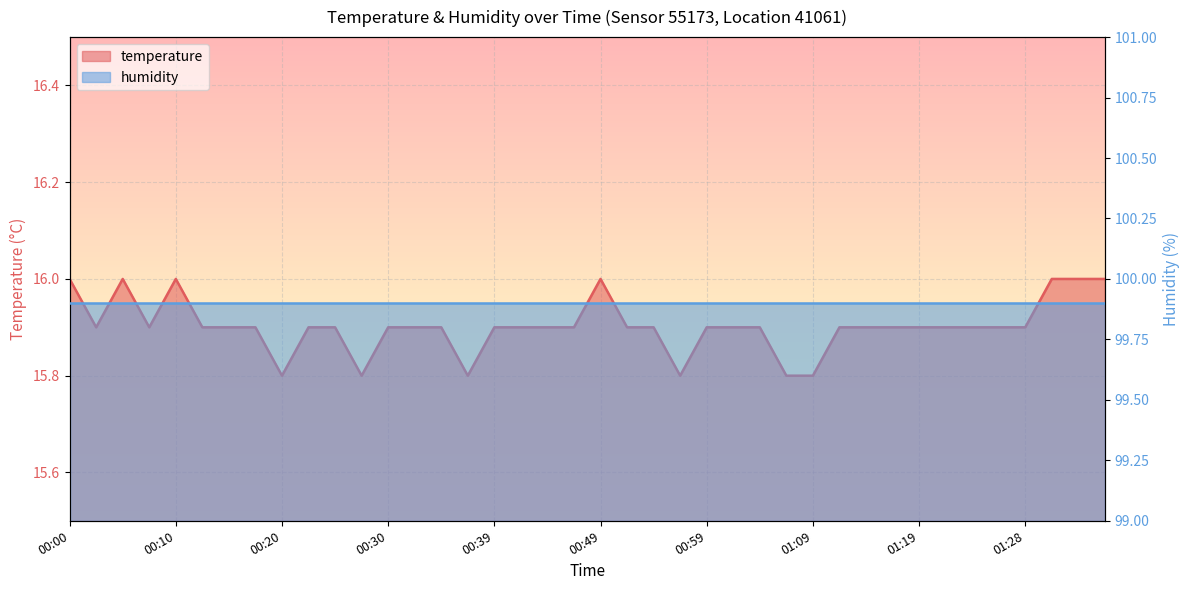

Reading right to left, extract all data points from this chart.

16.0	16.0	16.0	15.9	15.9	15.9	15.9	15.9	15.9	15.9	15.9	15.8	15.8	15.9	15.9	15.9	15.8	15.9	15.9	16.0	15.9	15.9	15.9	15.9	15.8	15.9	15.9	15.9	15.8	15.9	15.9	15.8	15.9	15.9	15.9	16.0	15.9	16.0	15.9	16.0